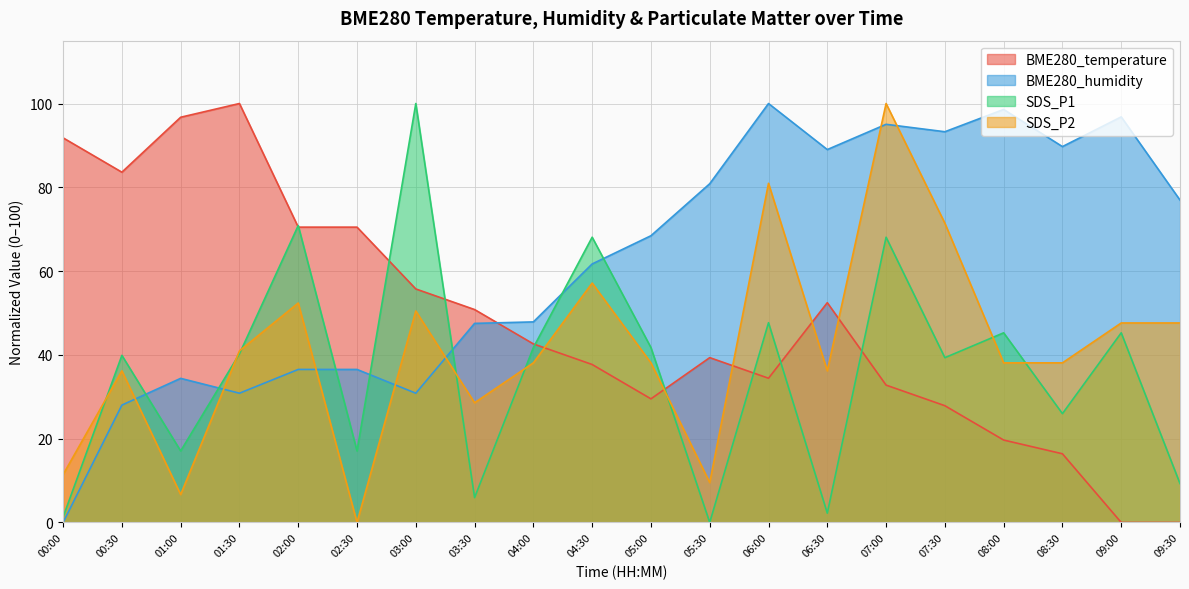

Reading right to left, transcribe all the data shown in this chart.

BME280_temperature: 0.0	0.0	16.4	19.7	27.9	32.8	52.5	34.4	39.3	29.5	37.7	42.6	50.8	55.7	70.5	70.5	100.0	96.7	83.6	91.8
BME280_humidity: 77.0	96.8	89.7	98.6	93.3	95.0	89.0	100.0	80.9	68.4	61.7	47.9	47.5	30.9	36.5	36.5	30.9	34.4	28.0	0.0
SDS_P1: 9.3	45.3	26.0	45.3	39.3	68.1	2.2	47.7	0.0	41.7	68.1	41.7	5.9	100.0	17.1	70.9	40.3	17.1	39.9	1.3
SDS_P2: 47.6	47.6	38.1	38.1	71.4	100.0	36.2	81.0	9.5	38.1	57.1	38.1	28.6	50.5	0.0	52.4	41.0	6.7	36.2	11.4